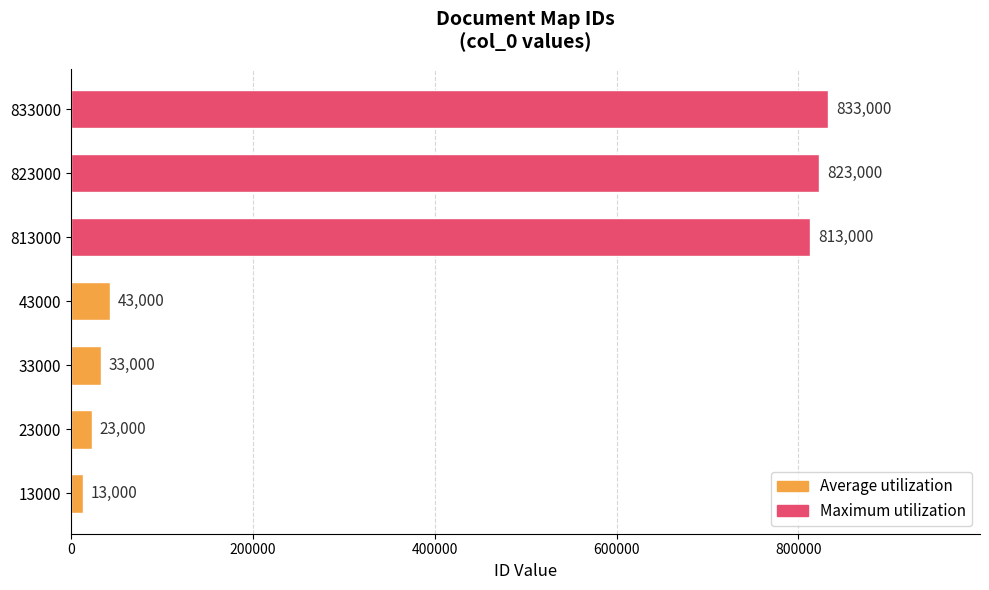

How many bars are there in total?

7